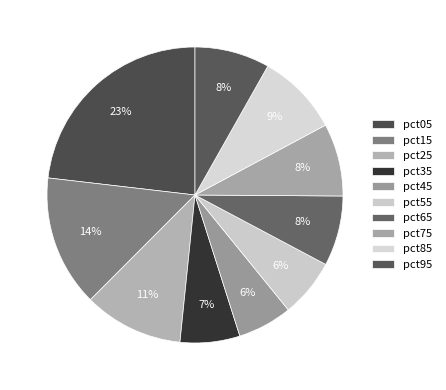

Count the number of slices in the pie.

10